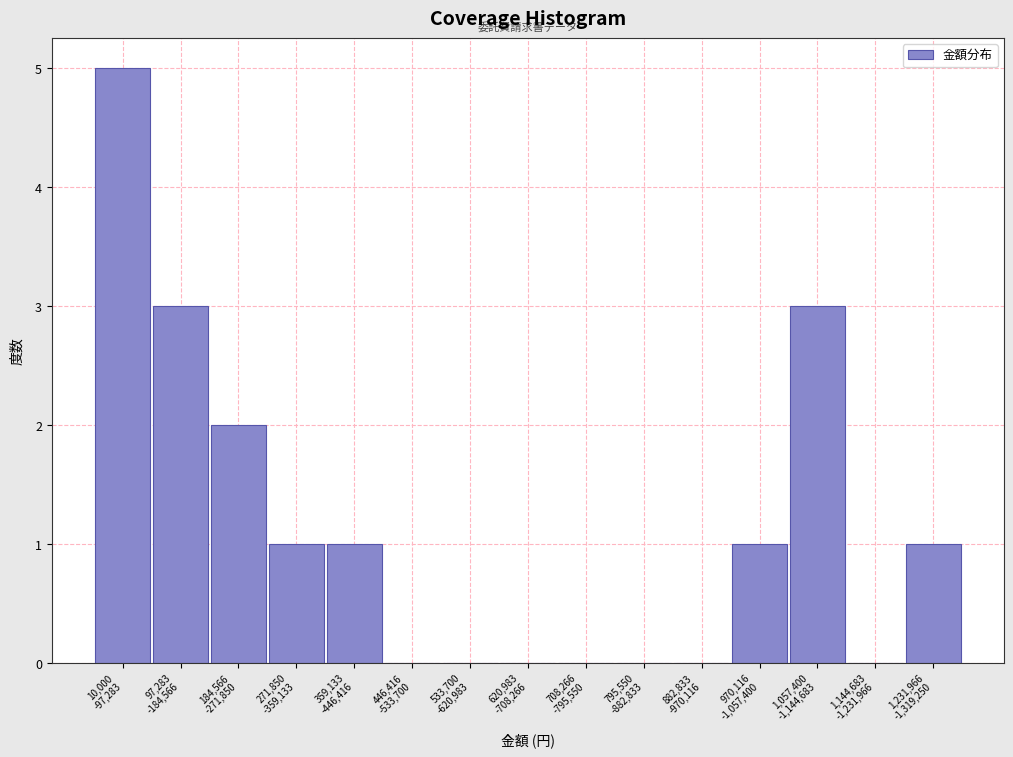

What is the sum of all values?

17